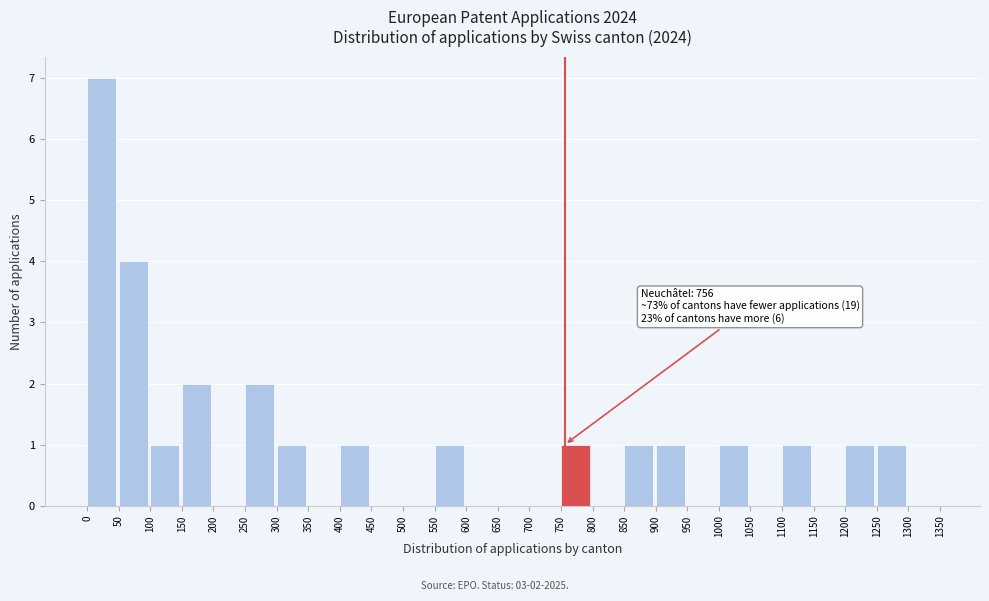

Which range on the x-axis has the tallest bar?

0 to 50